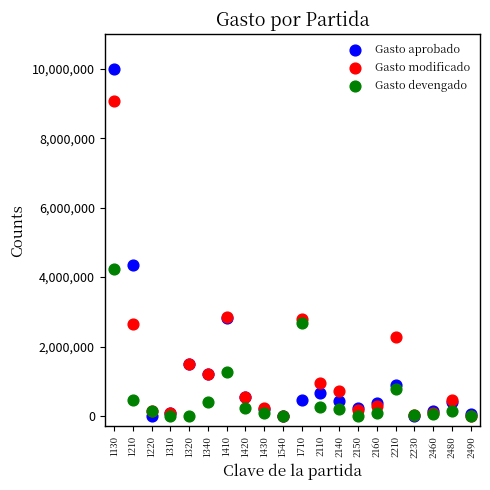

Across all series, what Y value is closest to 4999901?

4346551